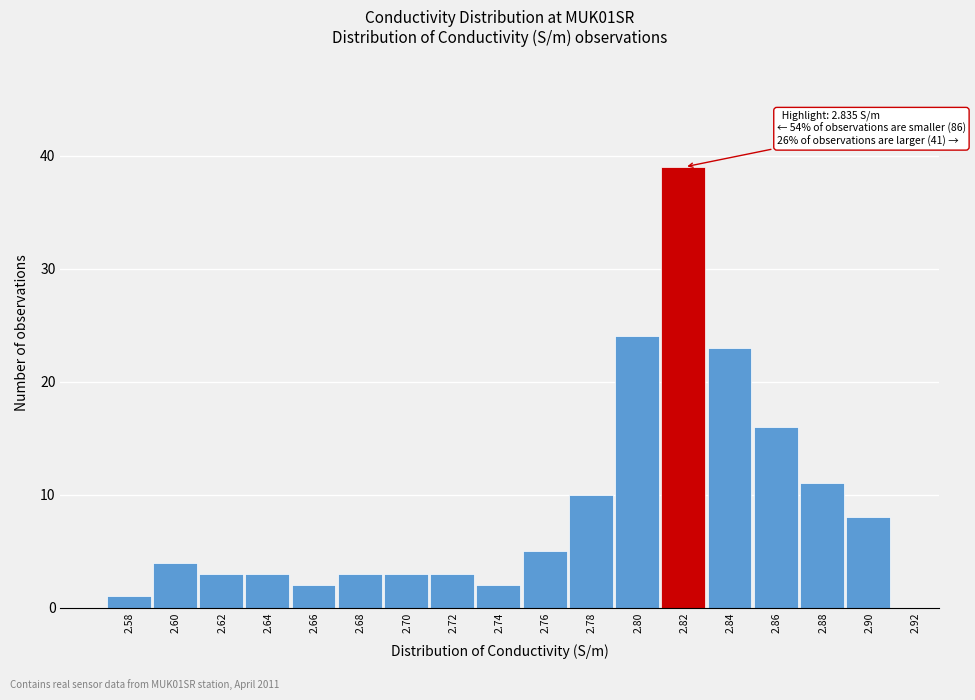

Reading left to right, what are all the values shown in this chart?

2.58=1	2.60=4	2.62=3	2.64=3	2.66=2	2.68=3	2.70=3	2.72=3	2.74=2	2.76=5	2.78=10	2.80=24	2.82=39	2.84=23	2.86=16	2.88=11	2.90=8	2.92=0